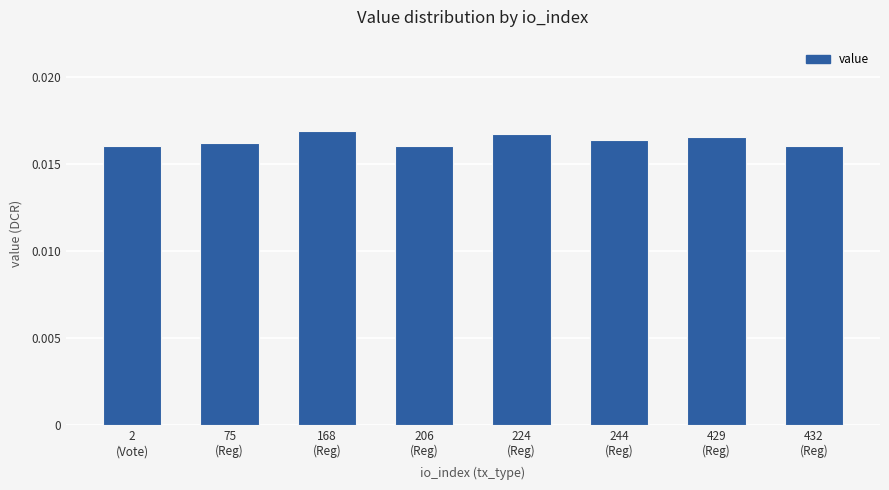

Which has a higher value, 244
(Reg) or 224
(Reg)?

224
(Reg)